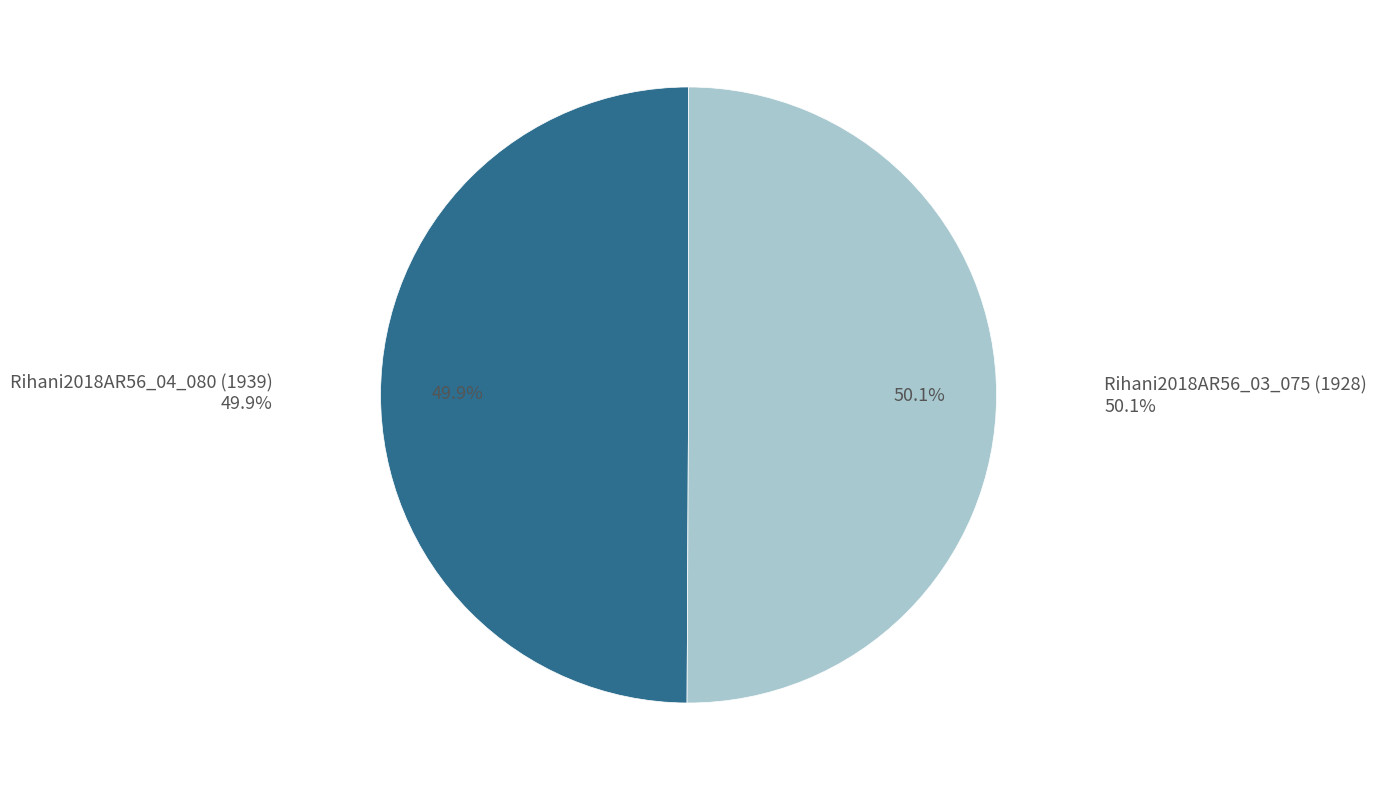

What is the total percentage of Rihani2018AR56_04_080 (1939) and Rihani2018AR56_03_075 (1928)?

100.0%